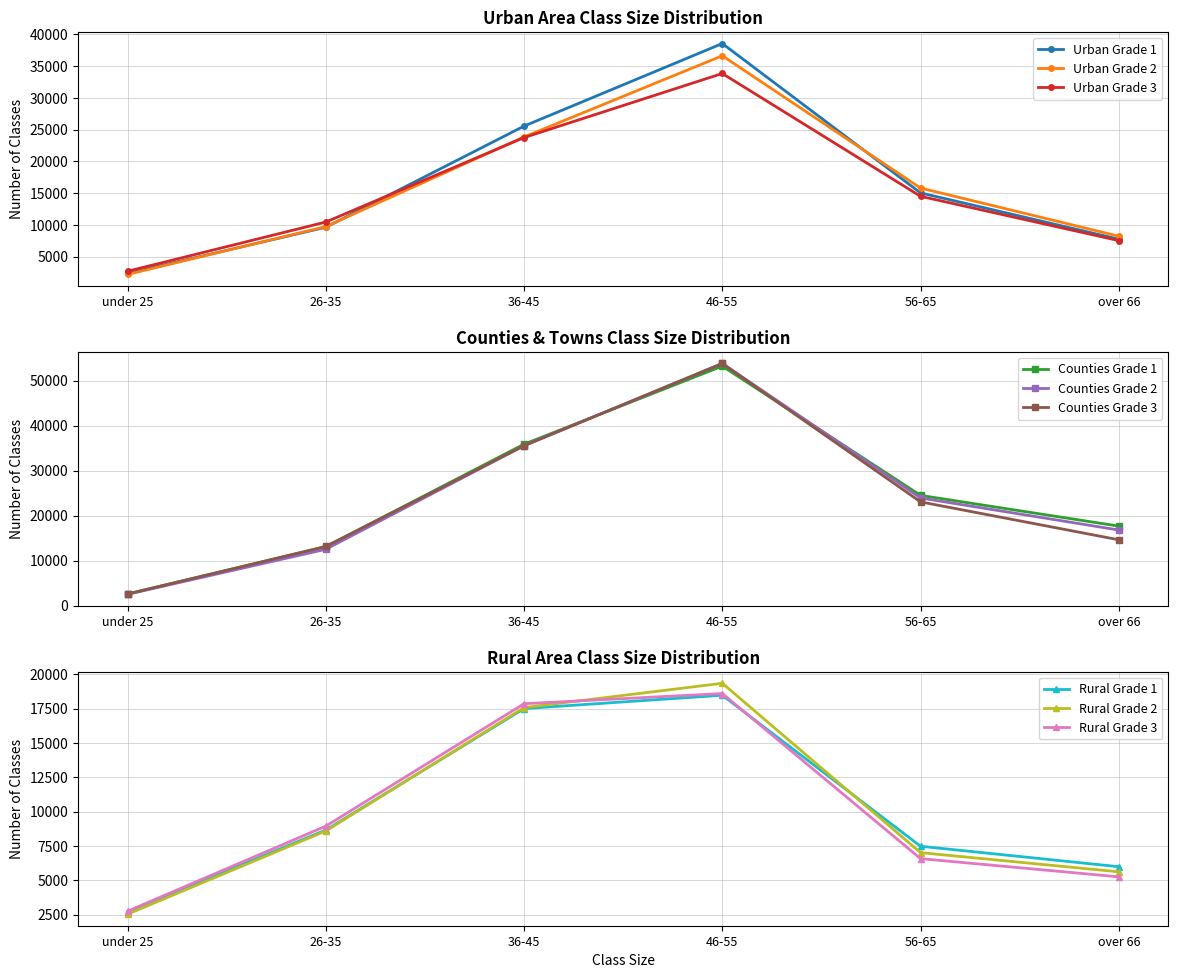

Where is Counties Grade 1 nearest to the value 27907?

56-65